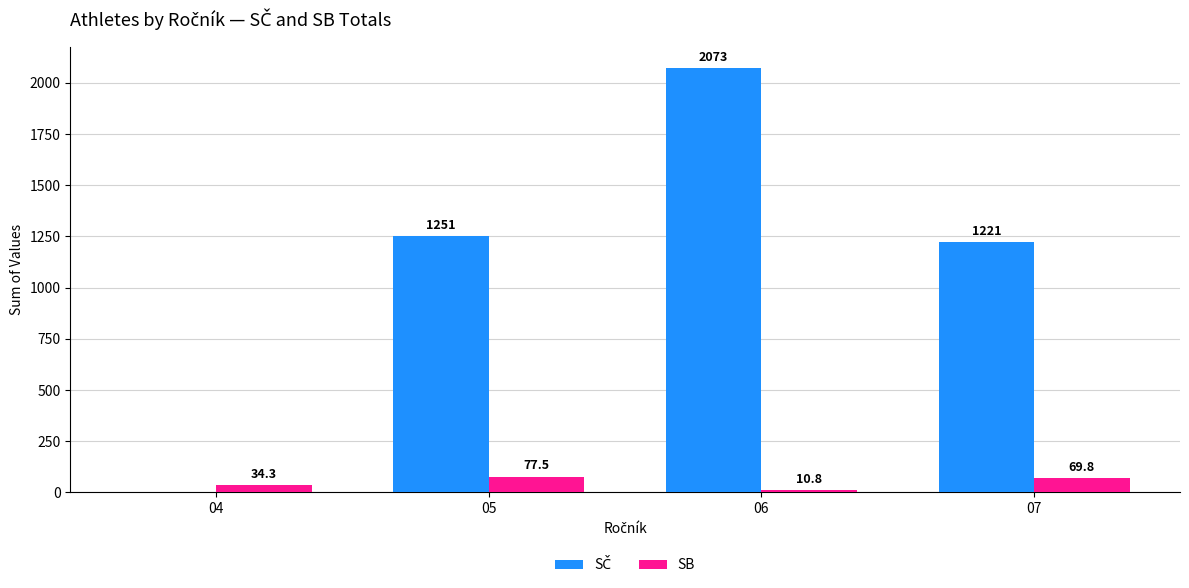

The SB series shows 10.8 at 06. True or false?

True